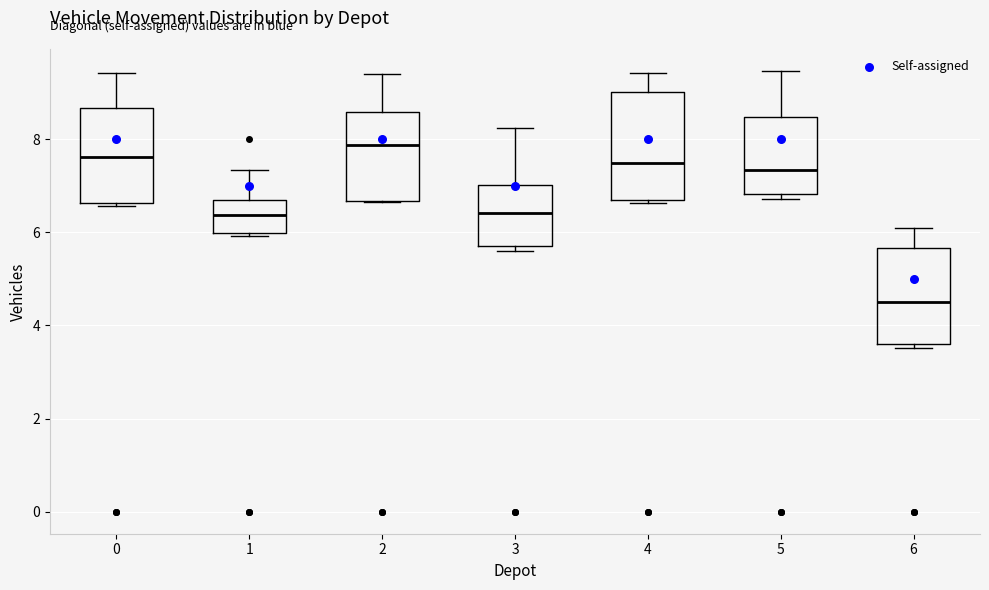

Reading left to right, transcribe this box plot: for each box, give where its median line is, the range the box spans, and where its two whiskers end, as read against the y-axis. The values are not printed on the chart, so give them approximately, as read against the axis.

0: median 7.6, box 6.6 to 8.6, whiskers 6.6 to 9.4
1: median 6.4, box 6.0 to 6.6, whiskers 6.0 (just below the box's lower edge) to 7.4
2: median 7.8, box 6.6 to 8.6, whiskers 6.6 to 9.4
3: median 6.4, box 5.6 to 7.0, whiskers 5.6 (just below the box's lower edge) to 8.2
4: median 7.4, box 6.8 to 9.0, whiskers 6.6 to 9.4
5: median 7.4, box 6.8 to 8.4, whiskers 6.8 (just below the box's lower edge) to 9.4
6: median 4.4, box 3.6 to 5.6, whiskers 3.6 (just below the box's lower edge) to 6.0